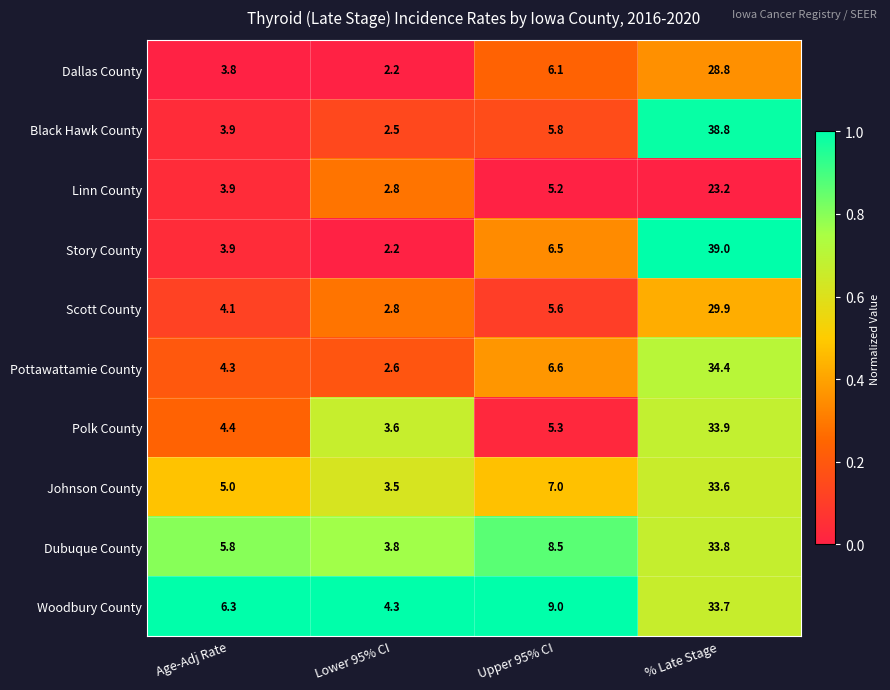

What is the difference between the maximum and minimum values in the Woodbury County series?

29.4